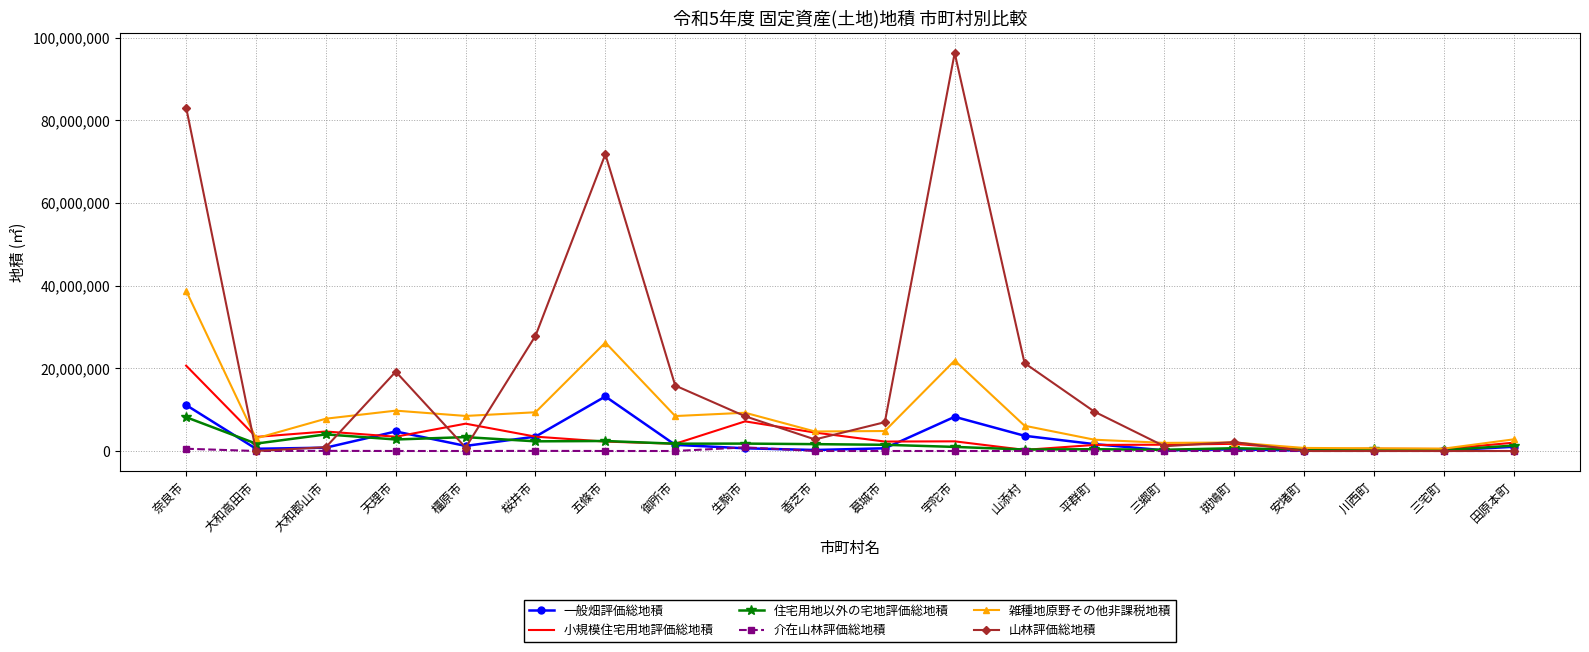

At which category does 雑種地原野その他非課税地積 reach its first local valley?

大和高田市